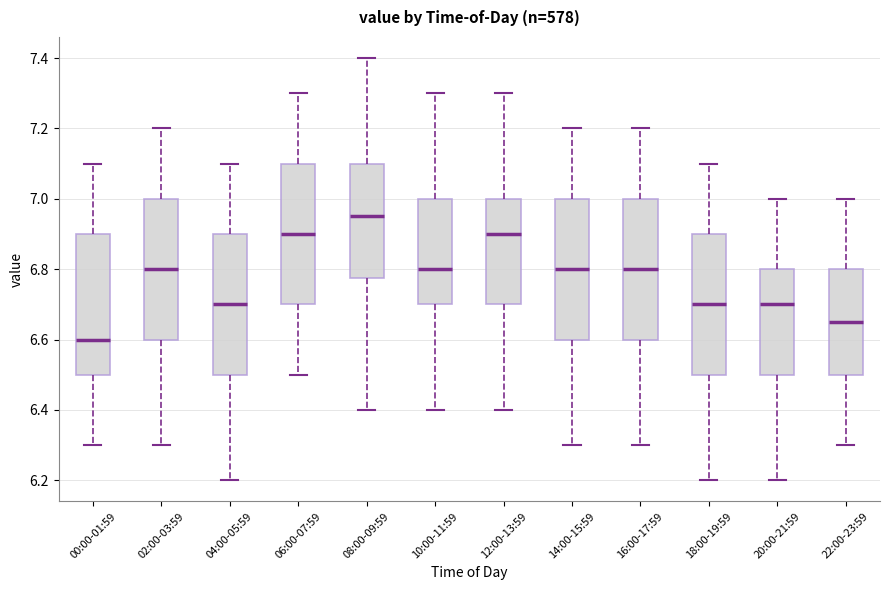

Which box has the highest median line?

08:00-09:59